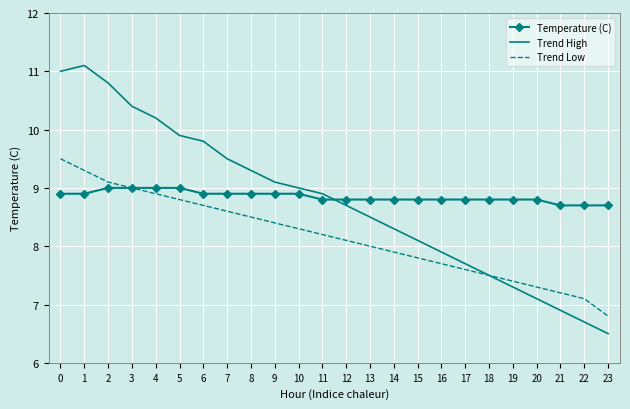

What is the greatest value displayed?

11.1